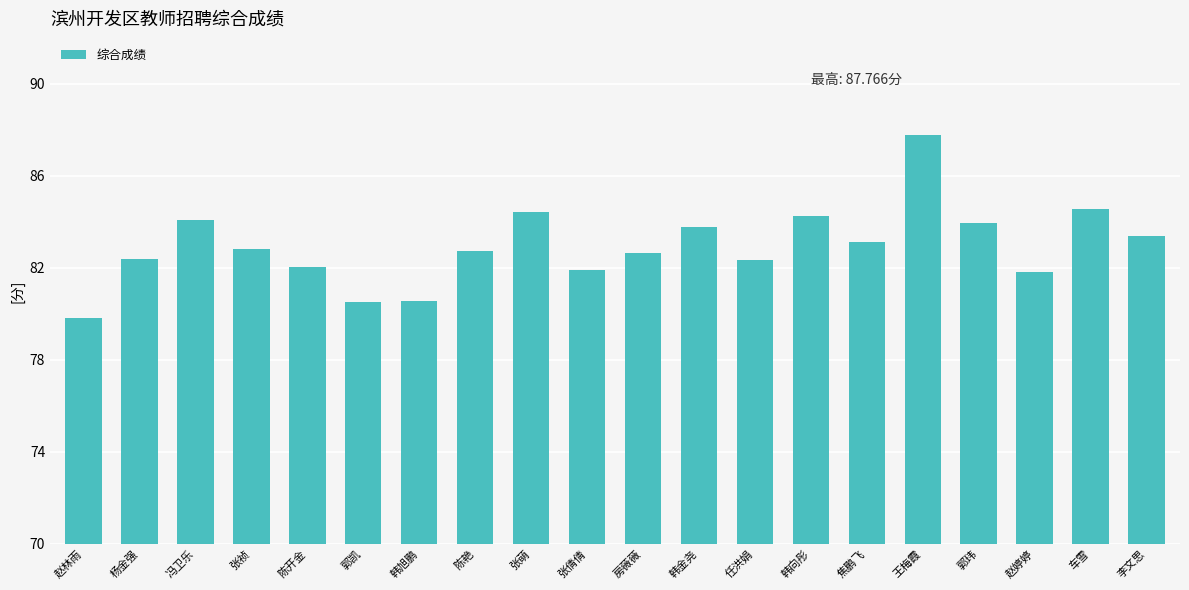

What is the label of the 4th bar from the left?

张祯